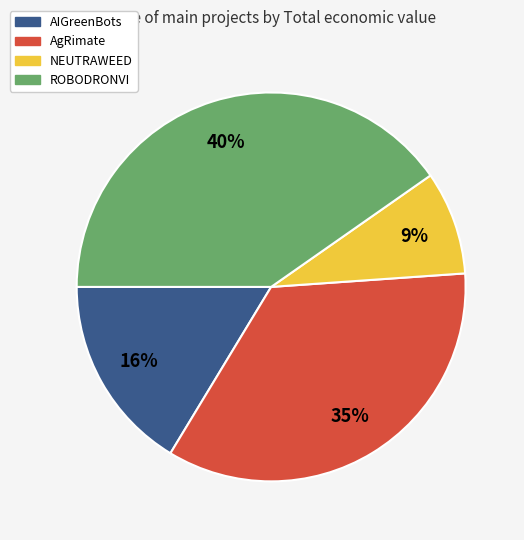

The AgRimate slice represents 35% of the pie. True or false?

True